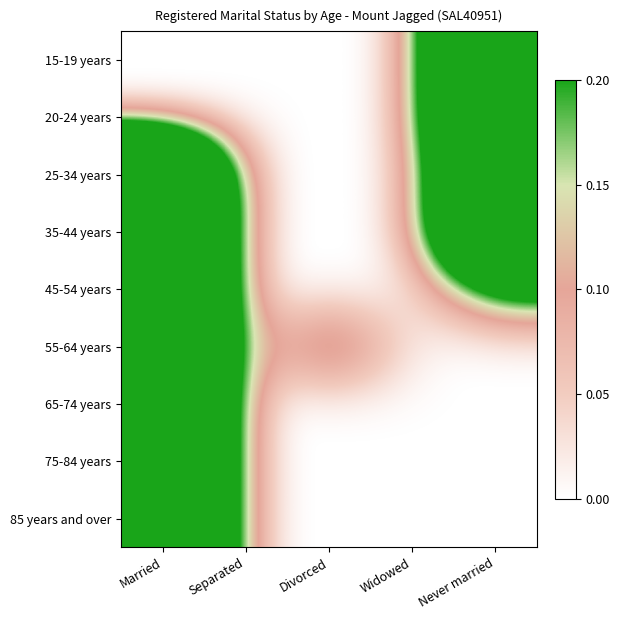

At which category is the sum across all series the highest?

Married